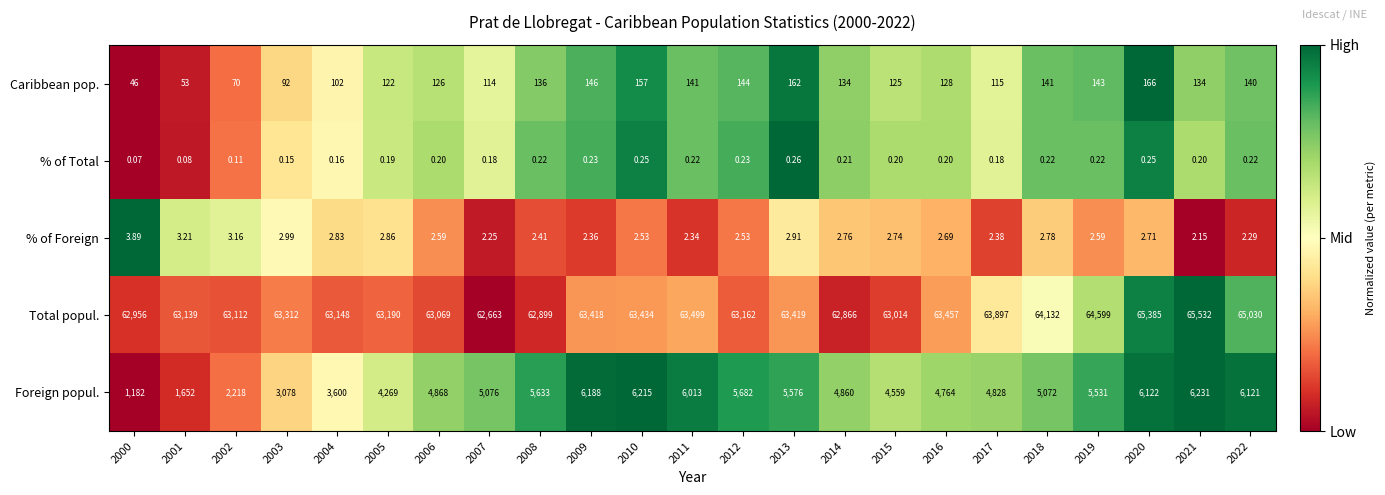

Which series has the widest spread of values?

Foreign popul.